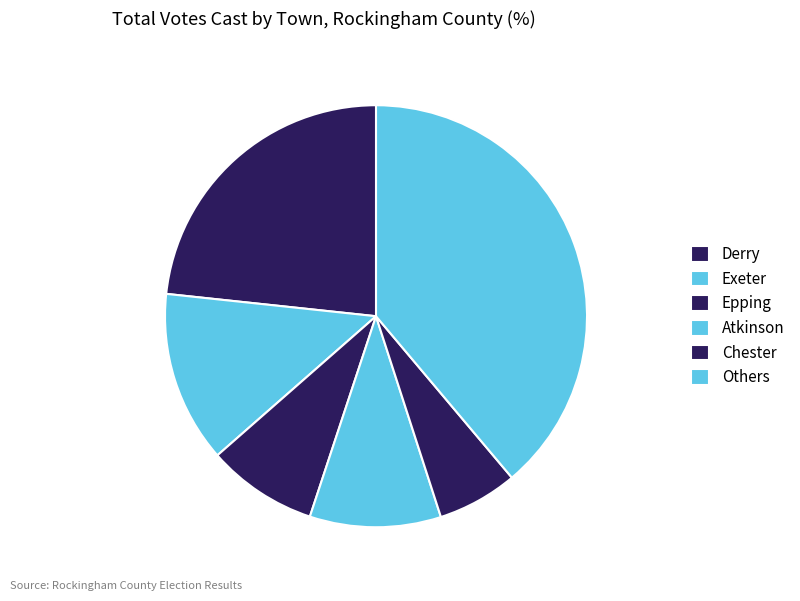

How many slices are in this pie chart?

6